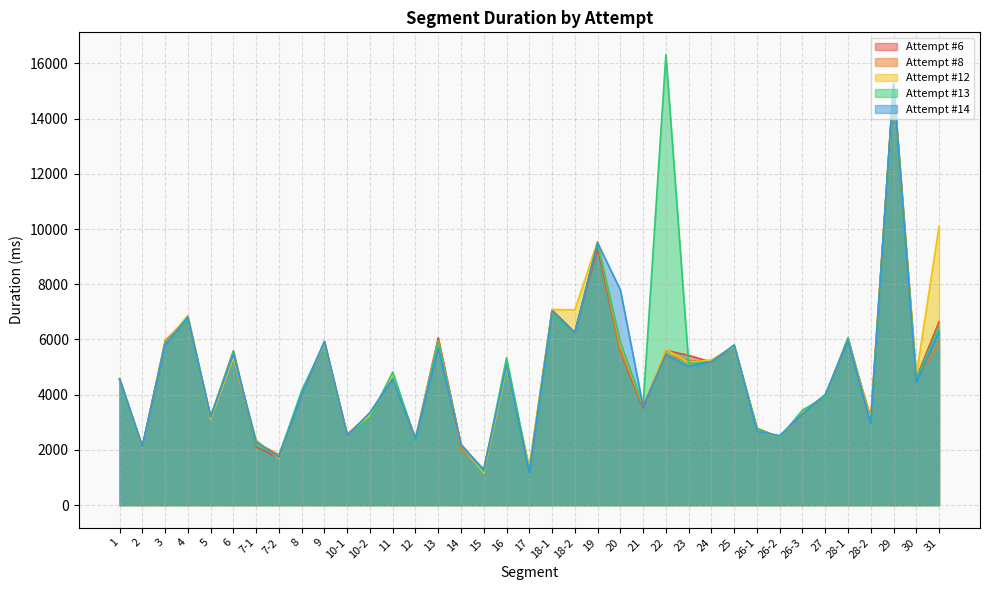

What is the value of the Attempt #13 point at the 33rd from the left?

6065